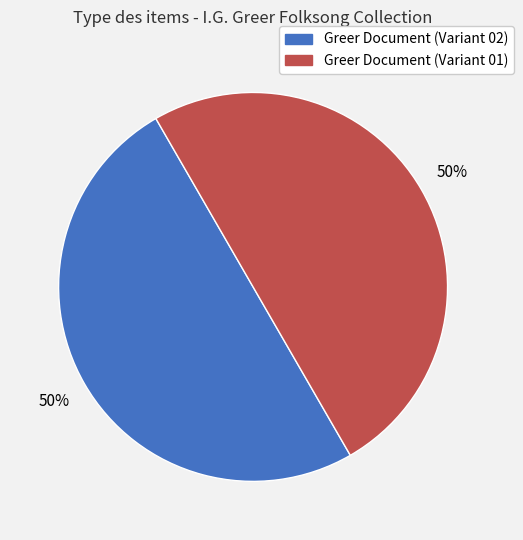

What is the ratio of the value at Greer Document (Variant 01) to the value at Greer Document (Variant 02)?

1.0